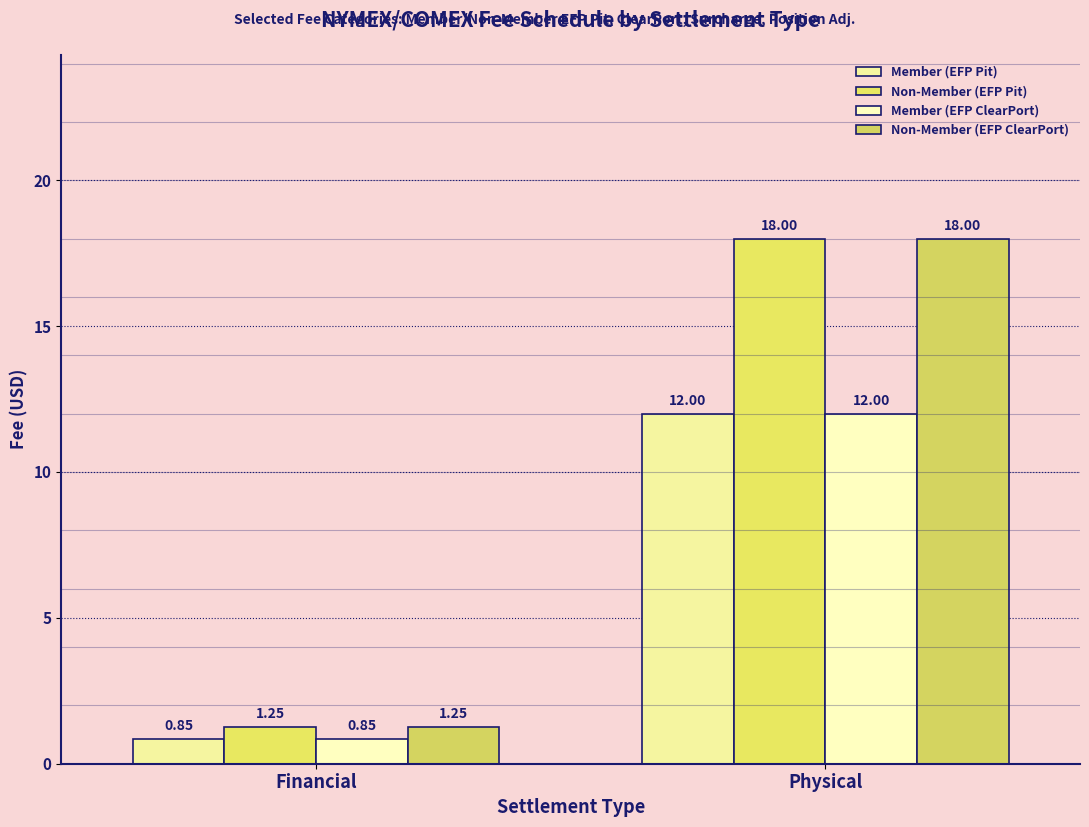

What is the label of the 2nd bar from the left?

Physical